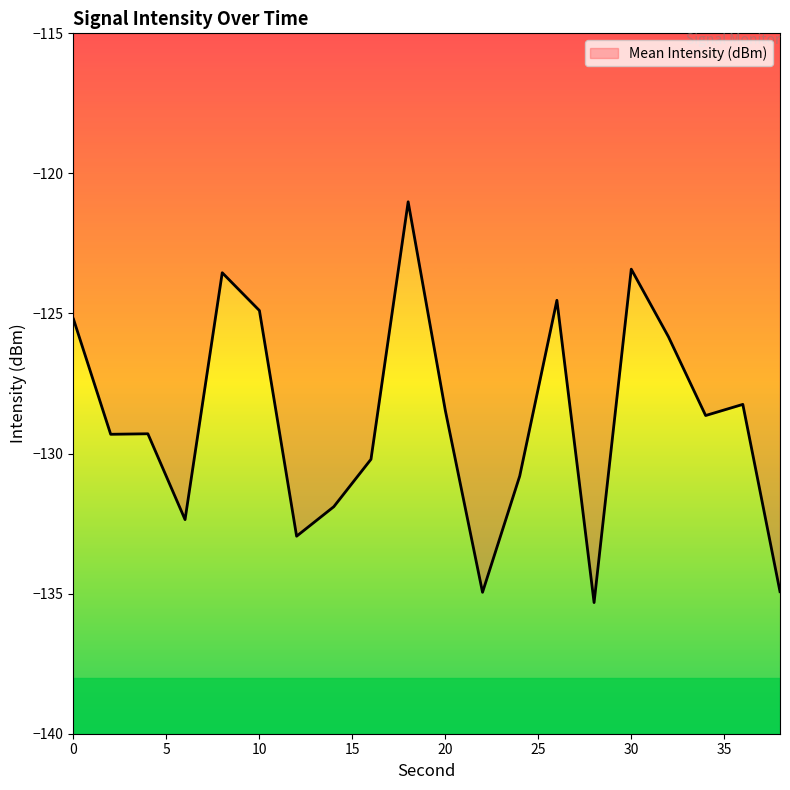

Reading left to right, transcribe all the data shown in this chart.

-125.2	-129.3	-129.3	-132.4	-123.5	-124.9	-132.9	-131.9	-130.2	-121.0	-128.5	-135.0	-130.8	-124.5	-135.3	-123.4	-125.8	-128.6	-128.2	-134.9